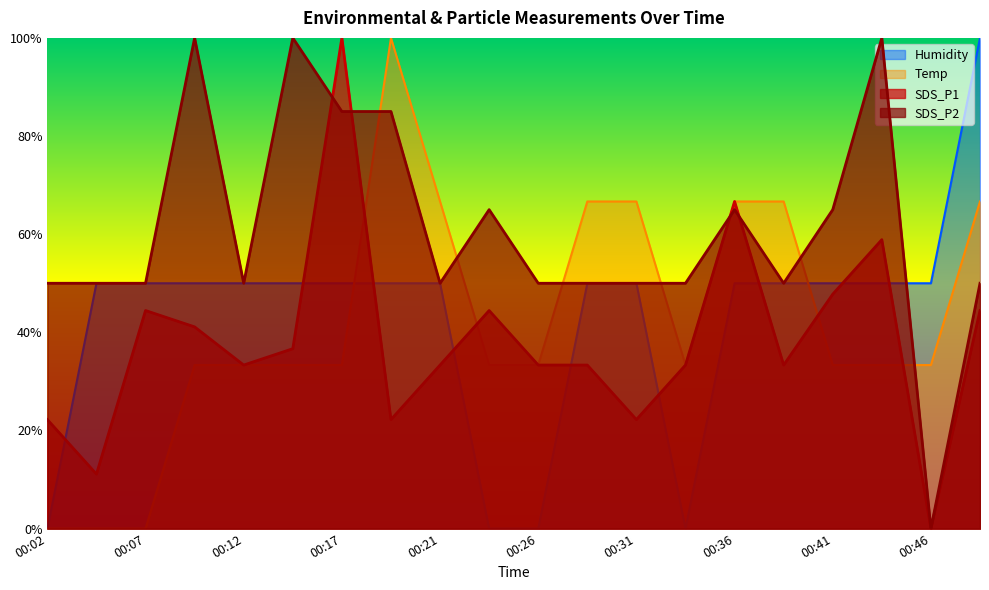

What is the difference between the highest and lowest values at 00:29?

33.3